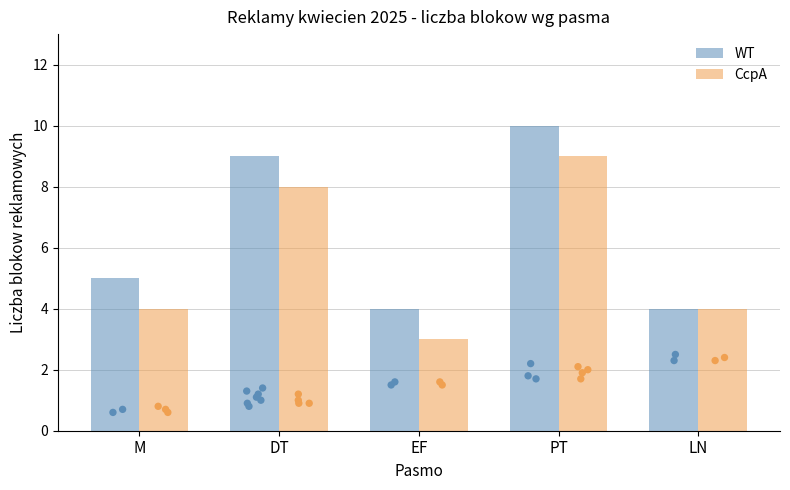

Which series has the largest Y range (max minus min)?

WT